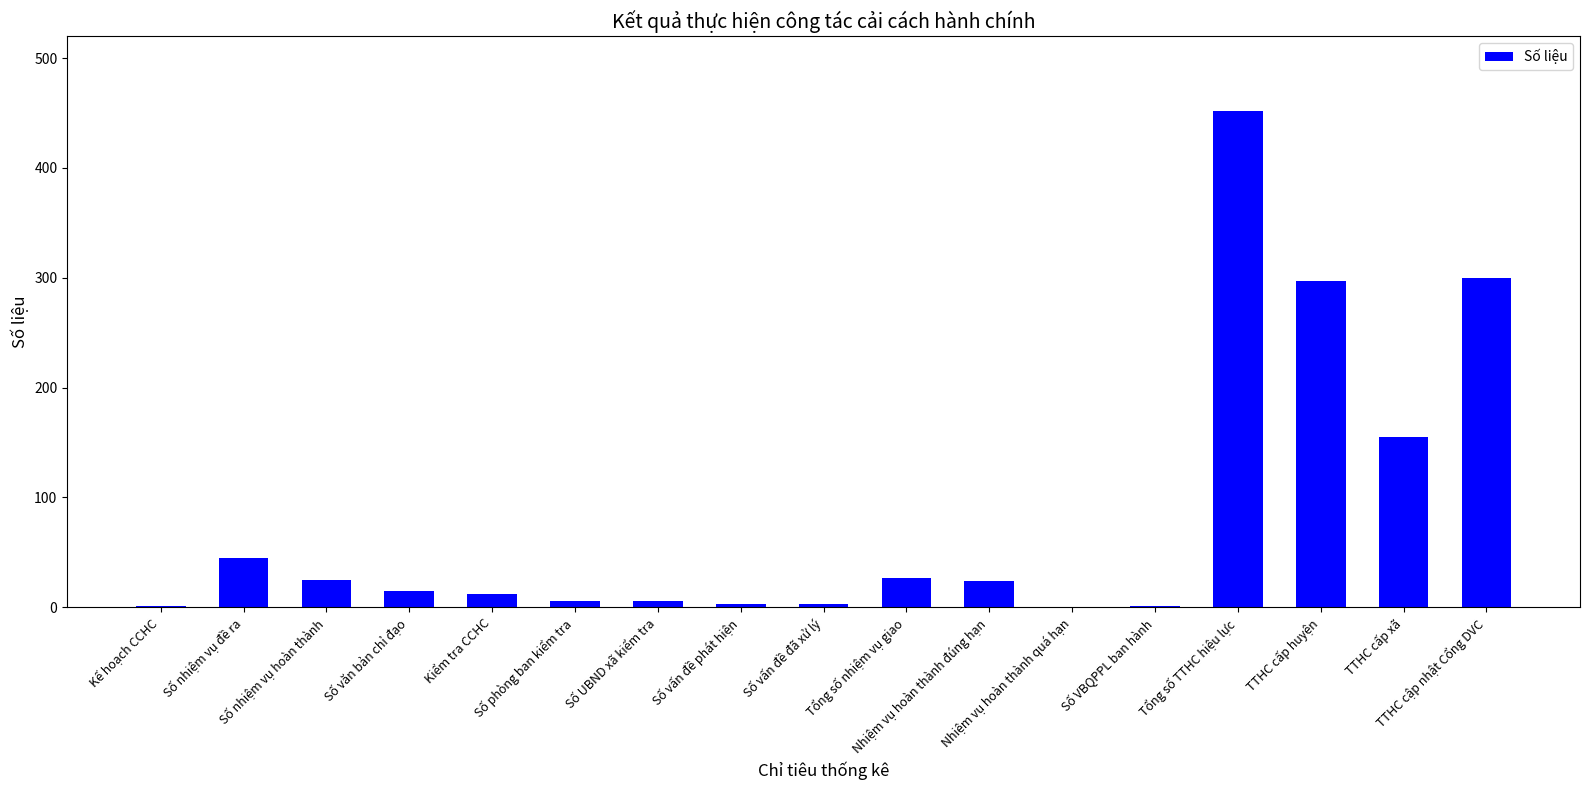

Which label corresponds to the largest value in the chart?

Tổng số TTHC hiệu lực